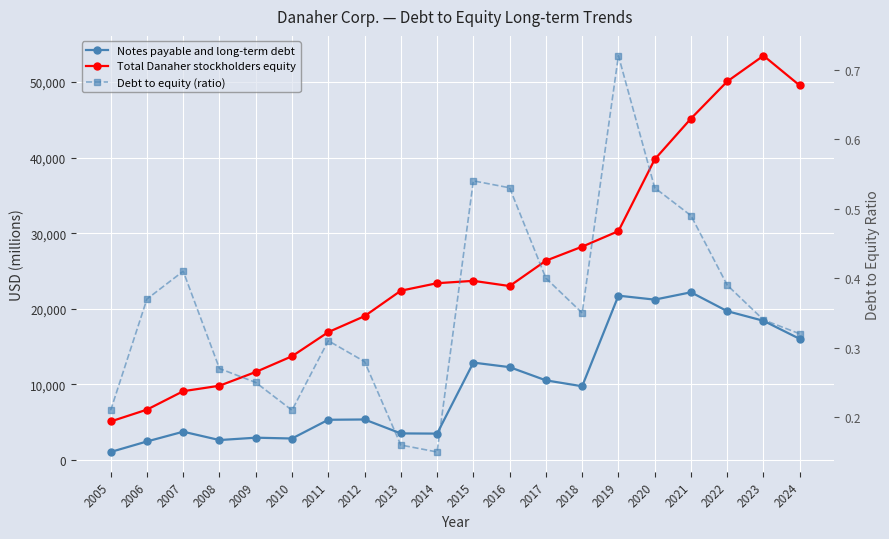

What is the value of the Debt to equity (ratio) point at the 11th from the left?

0.5